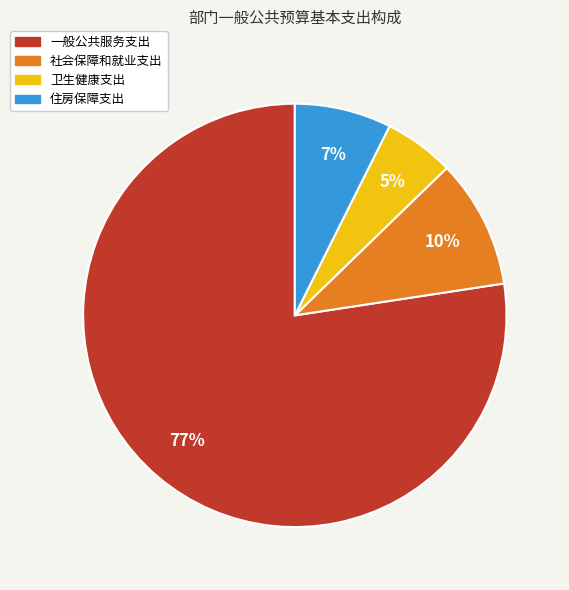

What is the largest slice in the pie chart?

一般公共服务支出